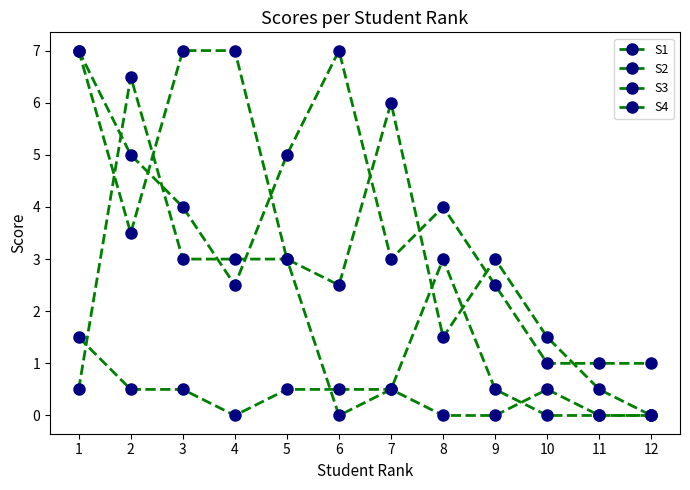

Does the chart have visible grid lines?

No